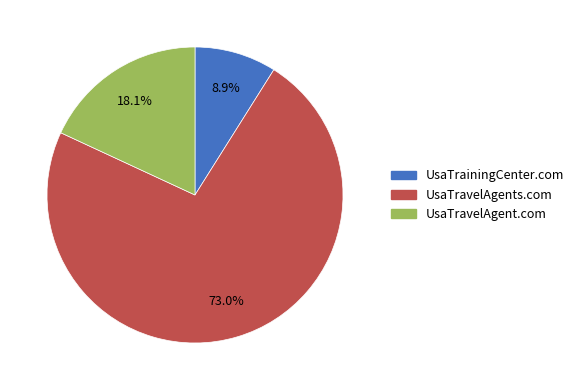

Combined, what portion of the pie is UsaTravelAgent.com and UsaTrainingCenter.com?

27.0%